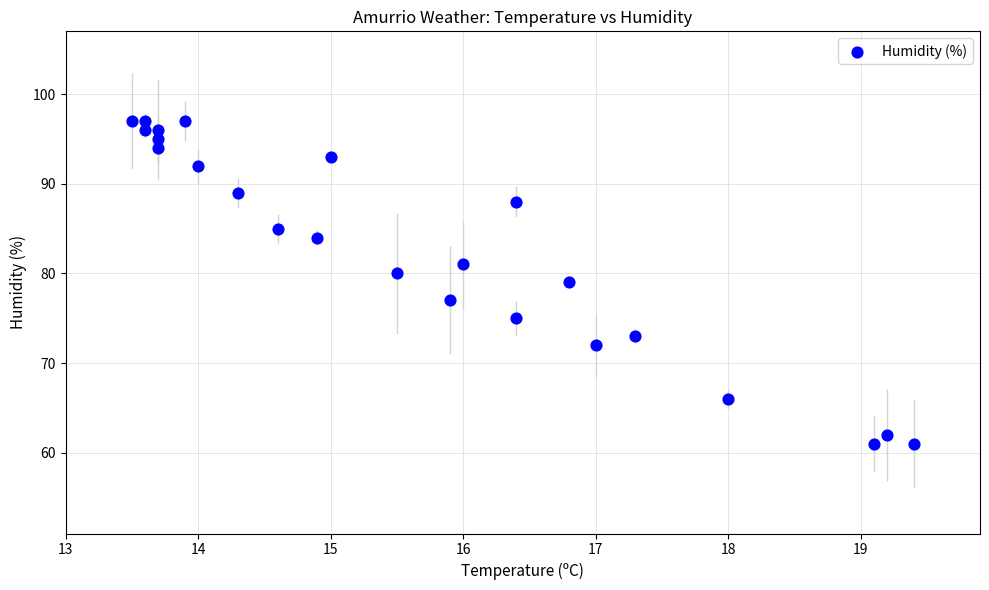

What is the range of Y values (max minus min)?

36